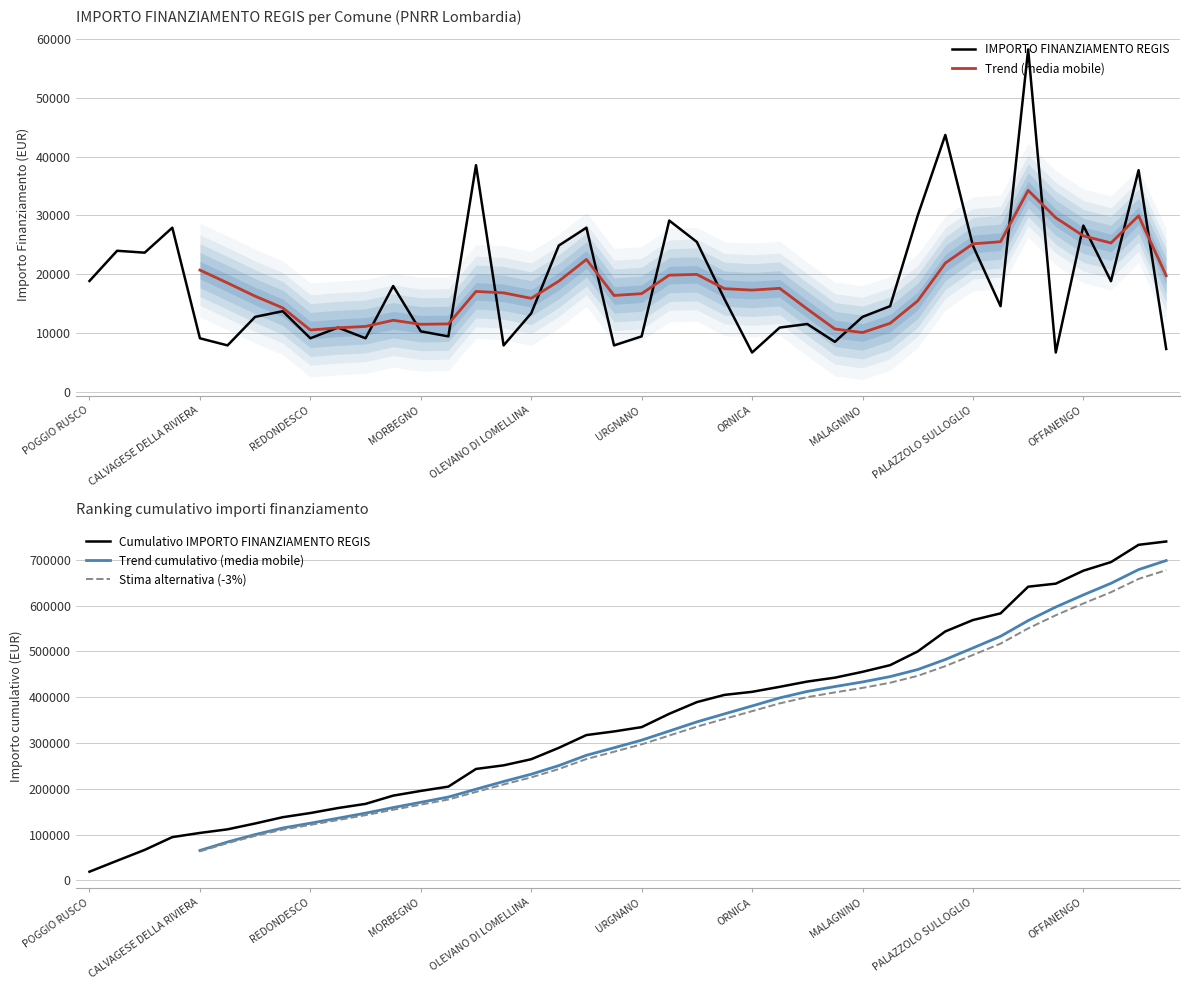

Which category has the highest value across all series?

PADERNO DUGNANO